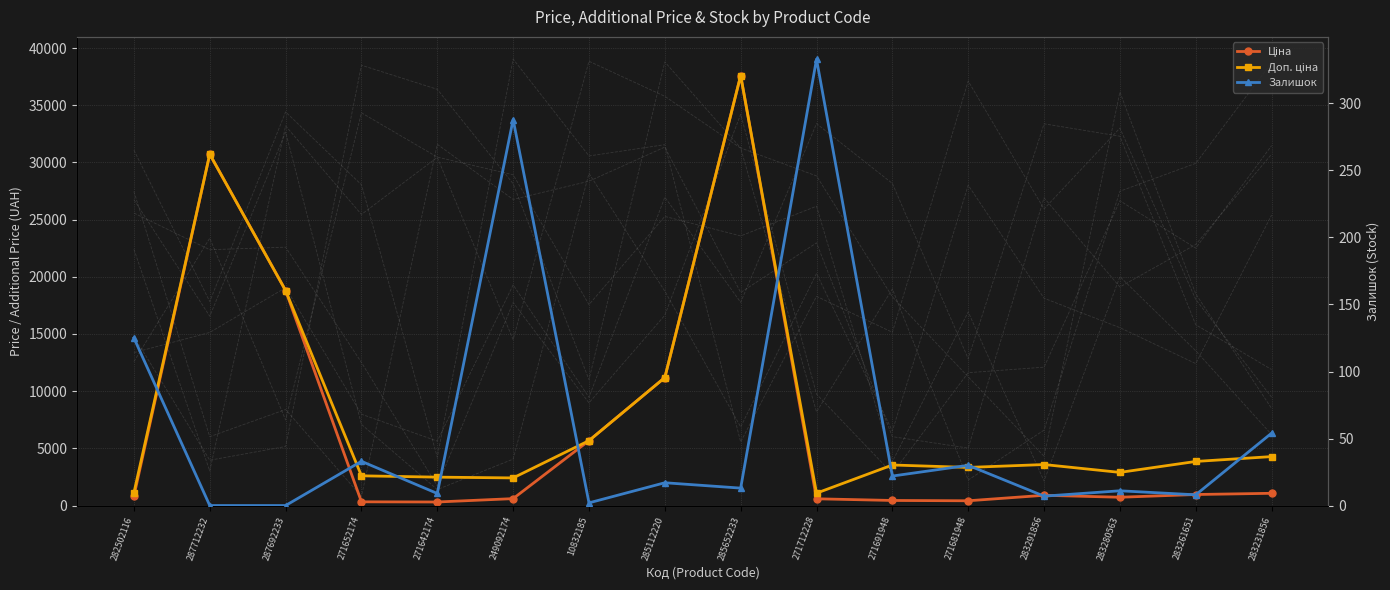

True or false: Залишок and Доп. ціна cross at least once.

False